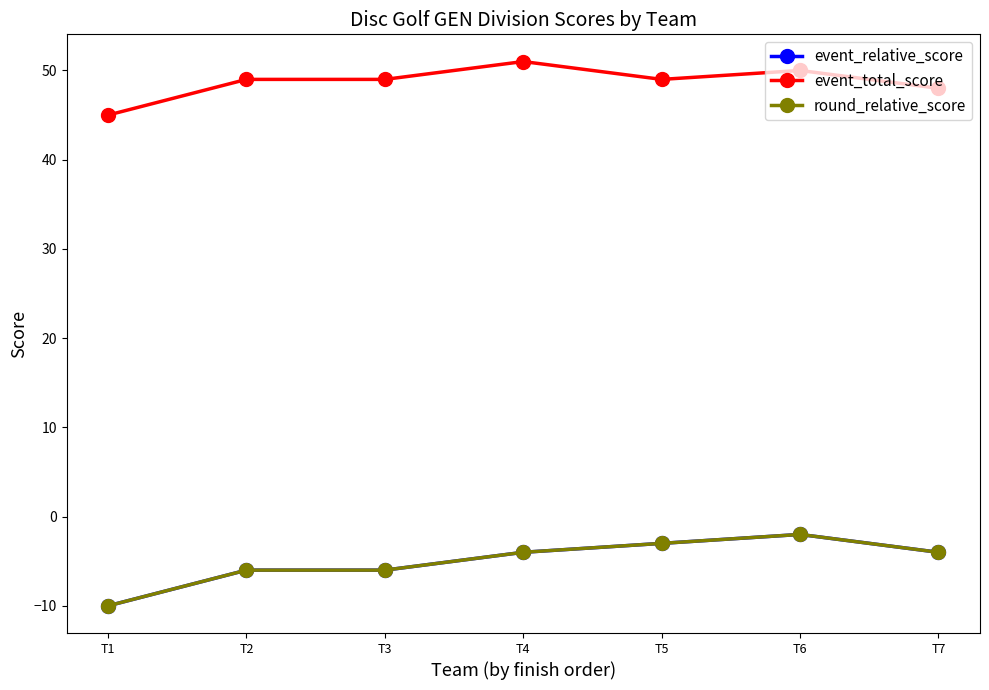

At how many categories does at least one series exceed 32?

7